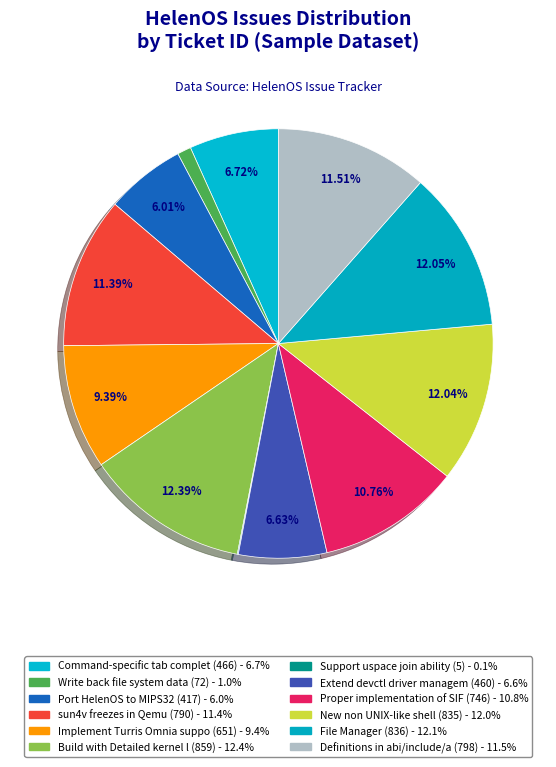

Count the number of slices in the pie.

12